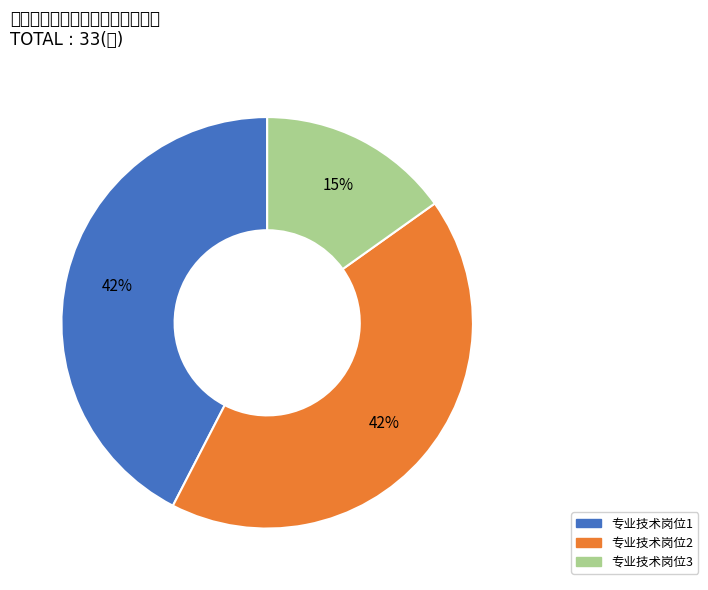

How many slices are in this pie chart?

3